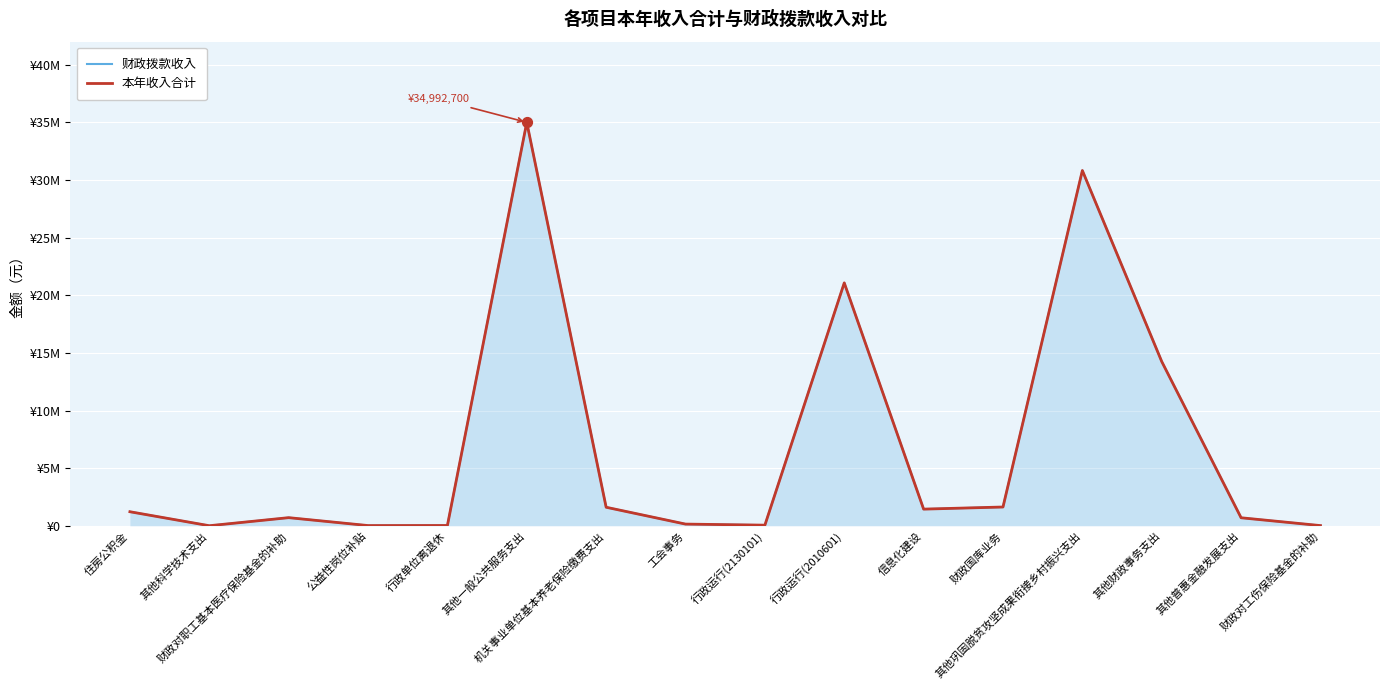

Which series has the largest total across all categories?

财政拨款收入